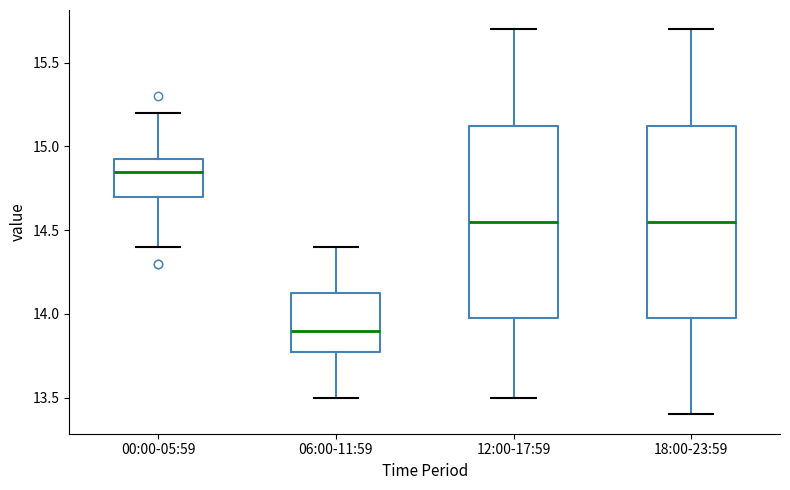

Reading left to right, transcribe this box plot: for each box, give where its median line is, the range the box spans, and where its two whiskers end, as read against the y-axis. The values are not printed on the chart, so give them approximately, as read against the axis.

00:00-05:59: median 14.85, box 14.70 to 14.95, whiskers 14.40 to 15.20
06:00-11:59: median 13.90, box 13.80 to 14.15, whiskers 13.50 to 14.40
12:00-17:59: median 14.55, box 14.00 to 15.15, whiskers 13.50 to 15.70
18:00-23:59: median 14.55, box 14.00 to 15.15, whiskers 13.40 to 15.70